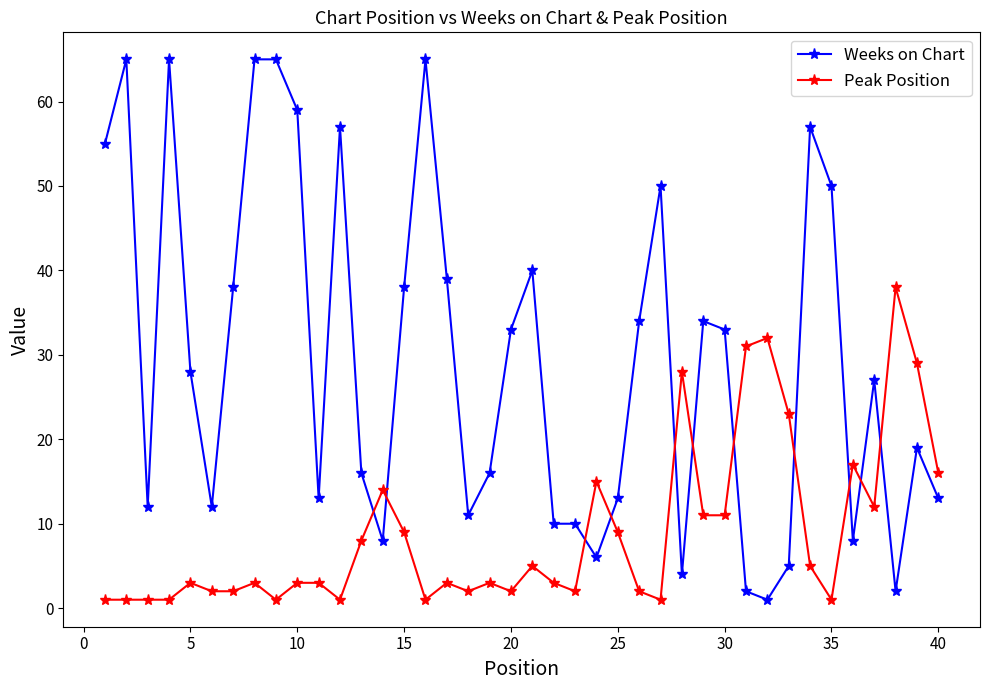

True or false: Weeks on Chart has more than 0 points higher than both neighbors.

True